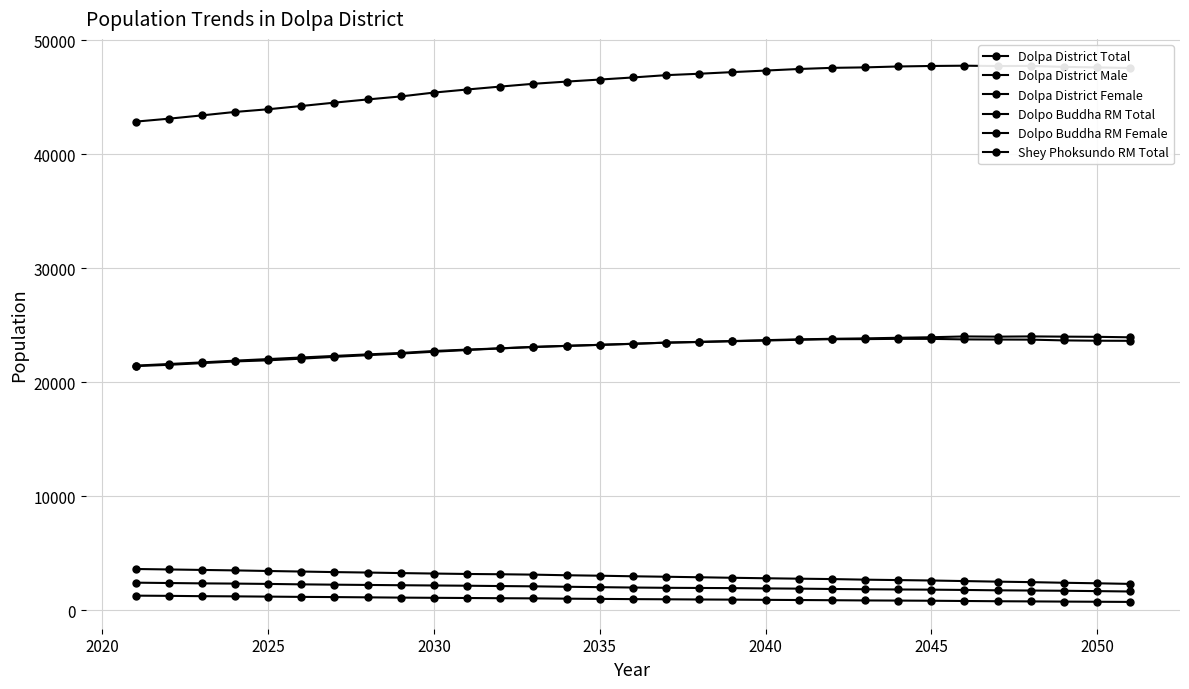

How many categories are shown in the chart?

31